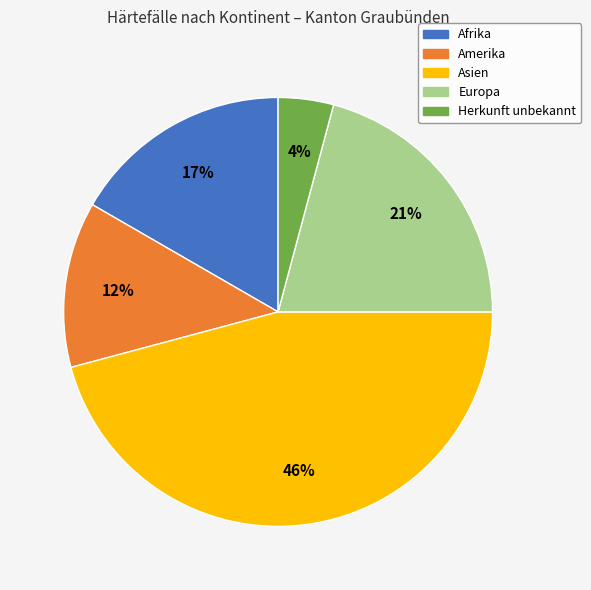

How many slices are in this pie chart?

5